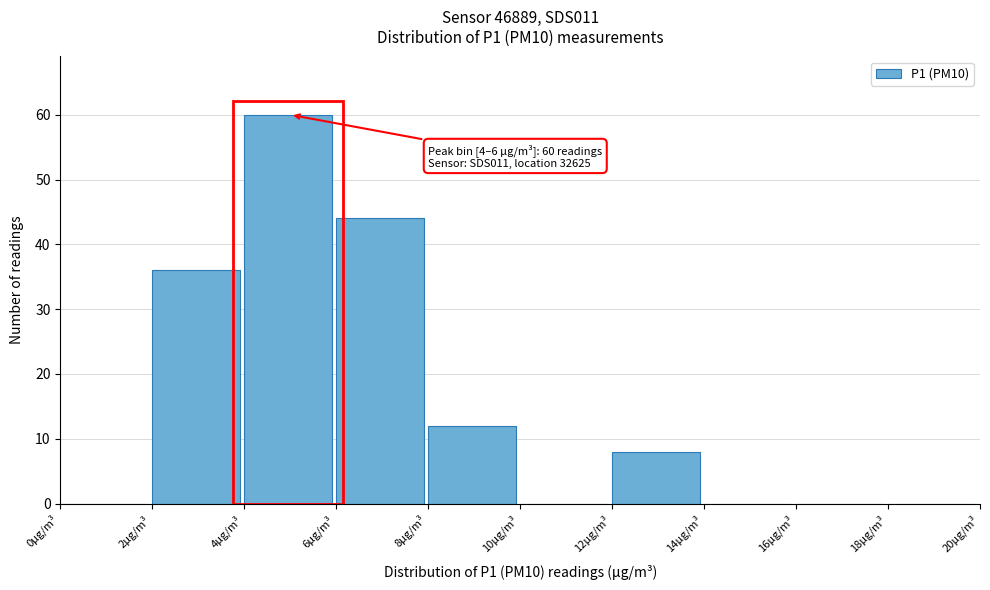

Which range on the x-axis has the tallest bar?

4 to 6